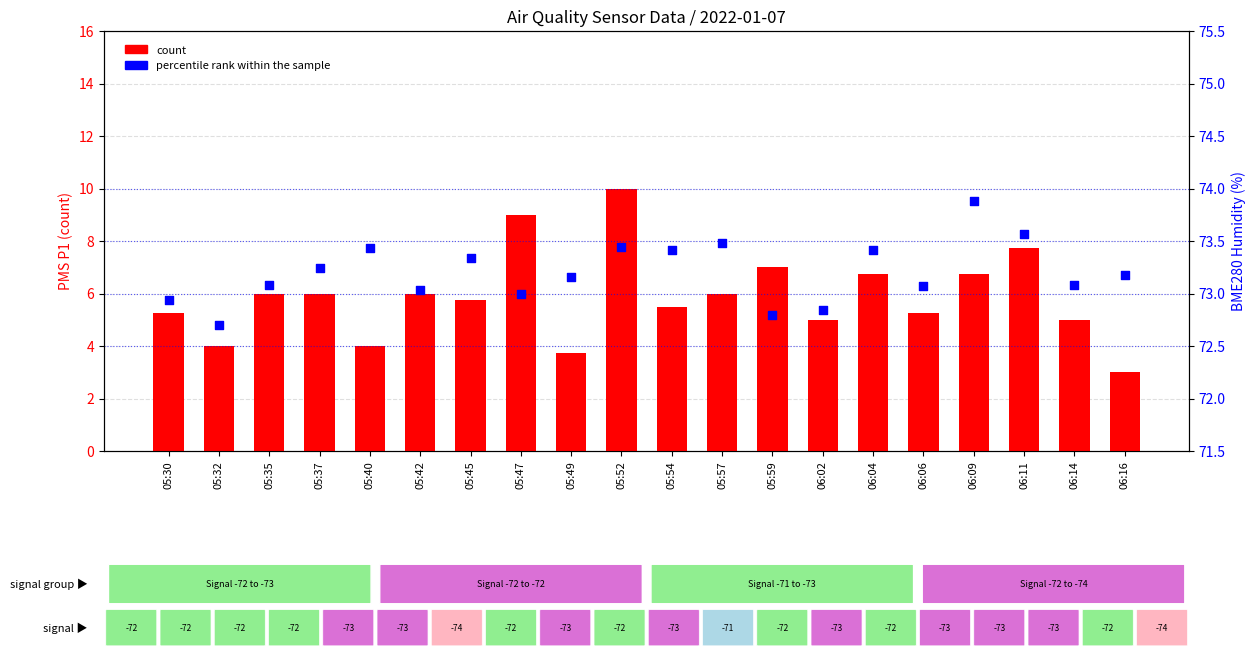

Is the value of percentile rank within the sample at 05:52 greater than the value of count at 05:35?

Yes